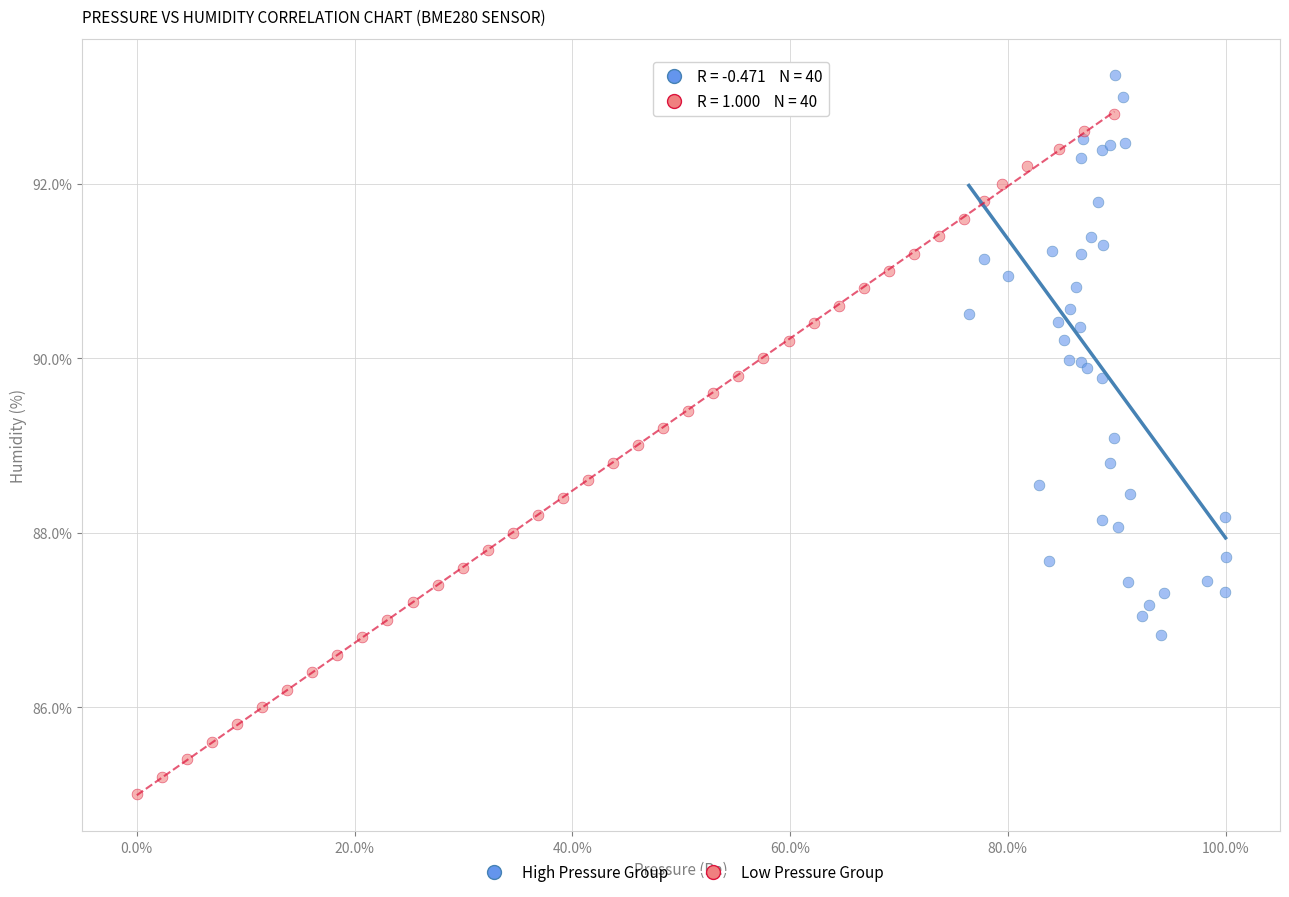

Which series contains the lowest Y value?

Low Pressure Group